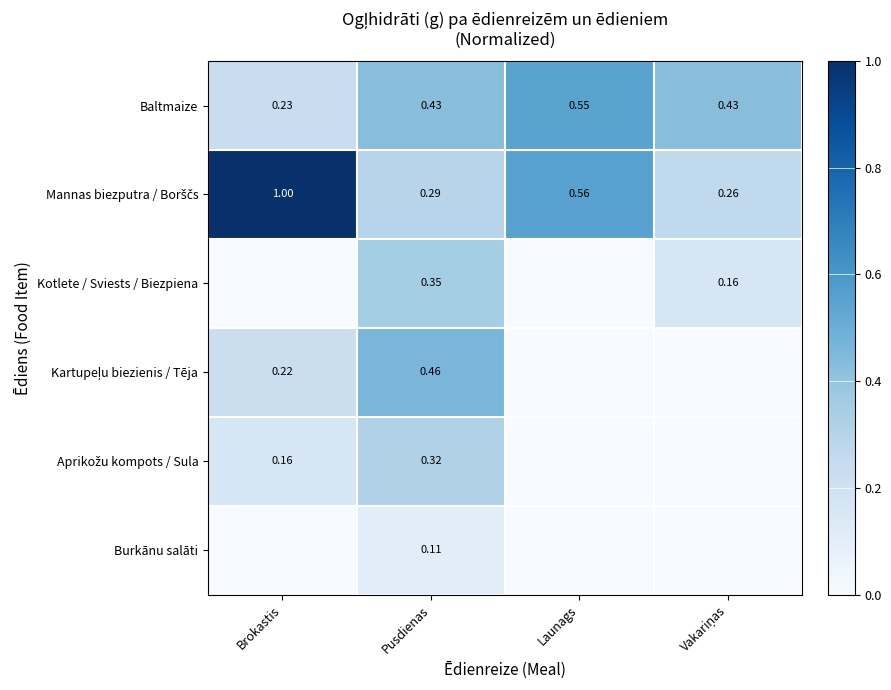

At which label is Baltmaize closest to 0?

Brokastis